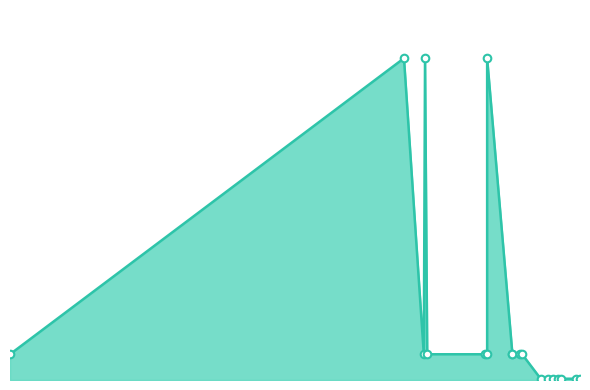

Which has a higher value, 1989-06-28 or 1985-05-01?

1989-06-28